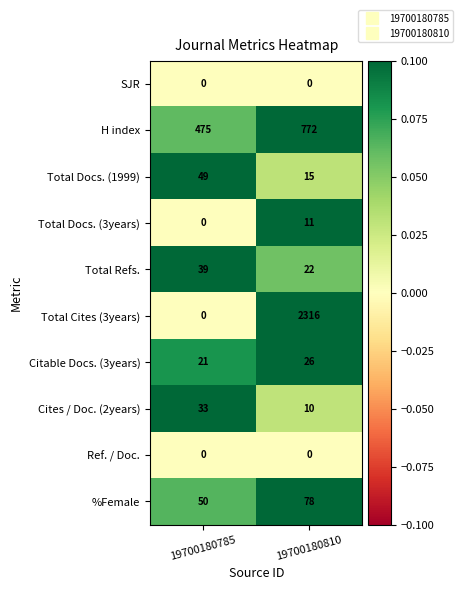

Reading left to right, extract all data points from this chart.

SJR: 19700180785=0	19700180810=0
H index: 19700180785=475	19700180810=772
Total Docs. (1999): 19700180785=49	19700180810=15
Total Docs. (3years): 19700180785=0	19700180810=11
Total Refs.: 19700180785=39	19700180810=22
Total Cites (3years): 19700180785=0	19700180810=2316
Citable Docs. (3years): 19700180785=21	19700180810=26
Cites / Doc. (2years): 19700180785=33	19700180810=10
Ref. / Doc.: 19700180785=0	19700180810=0
%Female: 19700180785=50	19700180810=78